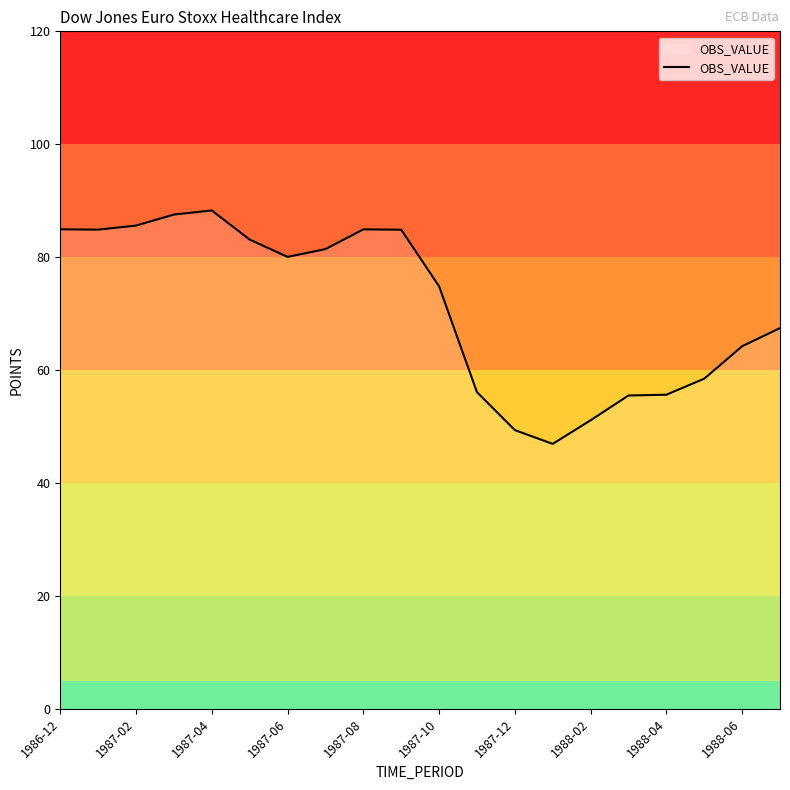

What is the difference between the maximum and minimum values?

41.3